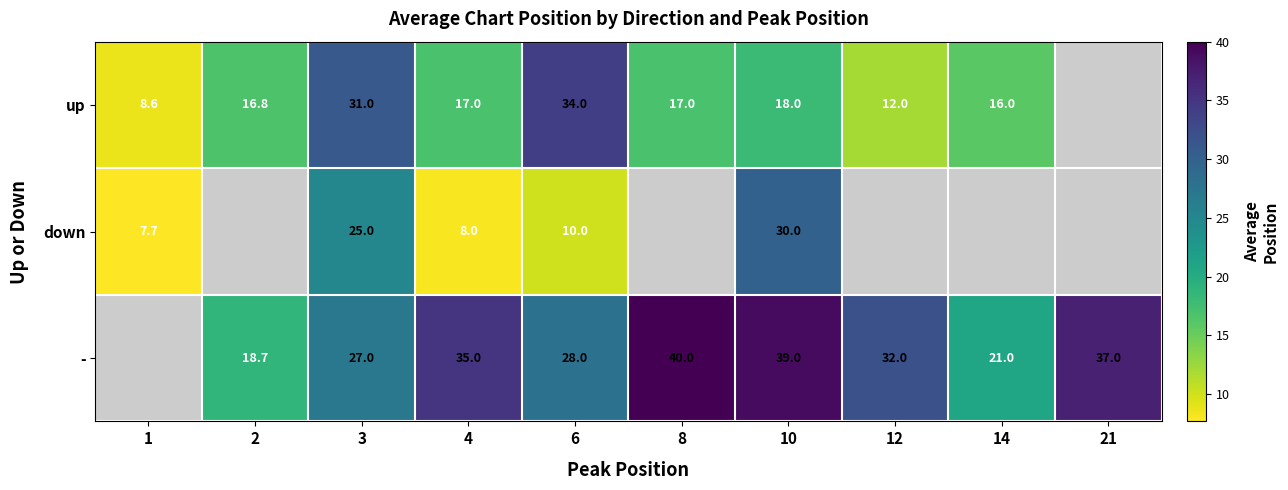

At which category is the sum across all series the highest?

10